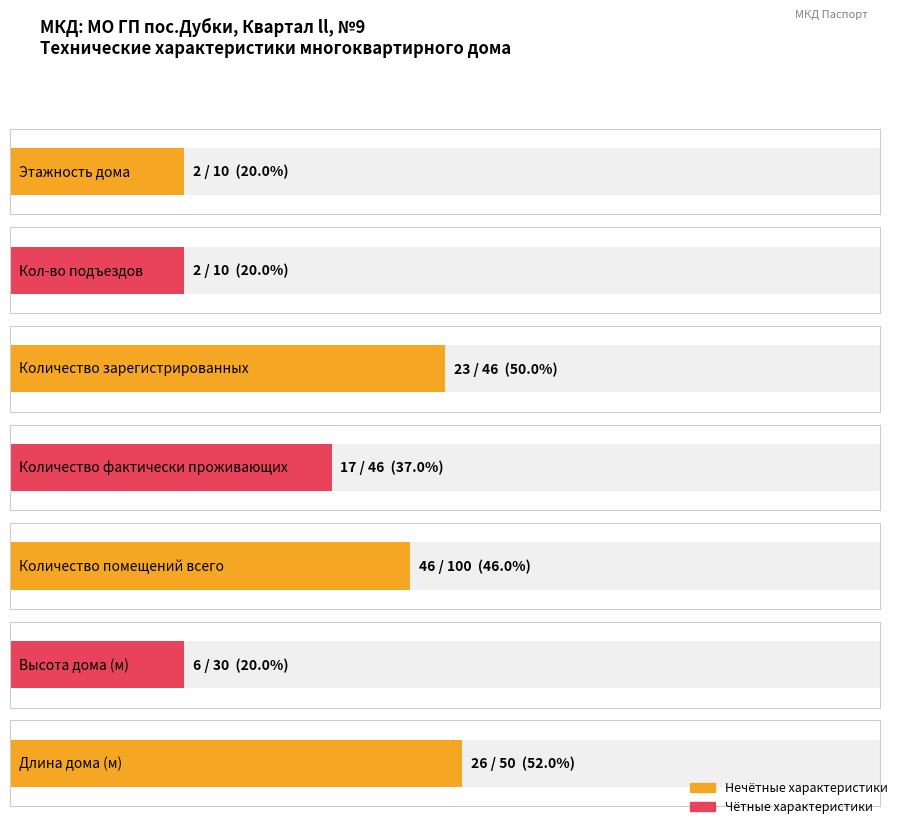

Is it true that the value at Количество помещений всего is 46?

True